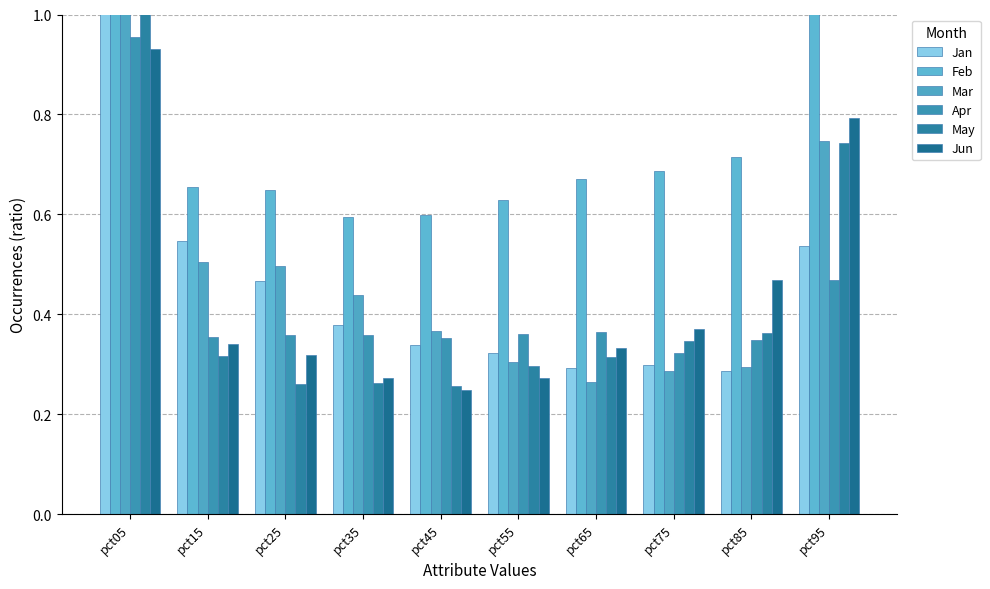

Reading left to right, extract all data points from this chart.

Jan: pct05=1.1	pct15=0.5	pct25=0.5	pct35=0.4	pct45=0.3	pct55=0.3	pct65=0.3	pct75=0.3	pct85=0.3	pct95=0.5
Feb: pct05=1.9	pct15=0.7	pct25=0.6	pct35=0.6	pct45=0.6	pct55=0.6	pct65=0.7	pct75=0.7	pct85=0.7	pct95=1.2
Mar: pct05=1.5	pct15=0.5	pct25=0.5	pct35=0.4	pct45=0.4	pct55=0.3	pct65=0.3	pct75=0.3	pct85=0.3	pct95=0.7
Apr: pct05=1.0	pct15=0.4	pct25=0.4	pct35=0.4	pct45=0.4	pct55=0.4	pct65=0.4	pct75=0.3	pct85=0.3	pct95=0.5
May: pct05=1.0	pct15=0.3	pct25=0.3	pct35=0.3	pct45=0.3	pct55=0.3	pct65=0.3	pct75=0.3	pct85=0.4	pct95=0.7
Jun: pct05=0.9	pct15=0.3	pct25=0.3	pct35=0.3	pct45=0.2	pct55=0.3	pct65=0.3	pct75=0.4	pct85=0.5	pct95=0.8